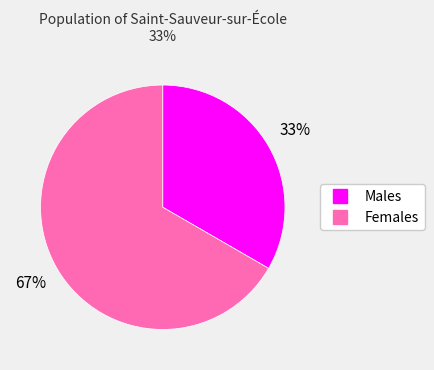

To the nearest percent, what is the average slice percentage?

50%